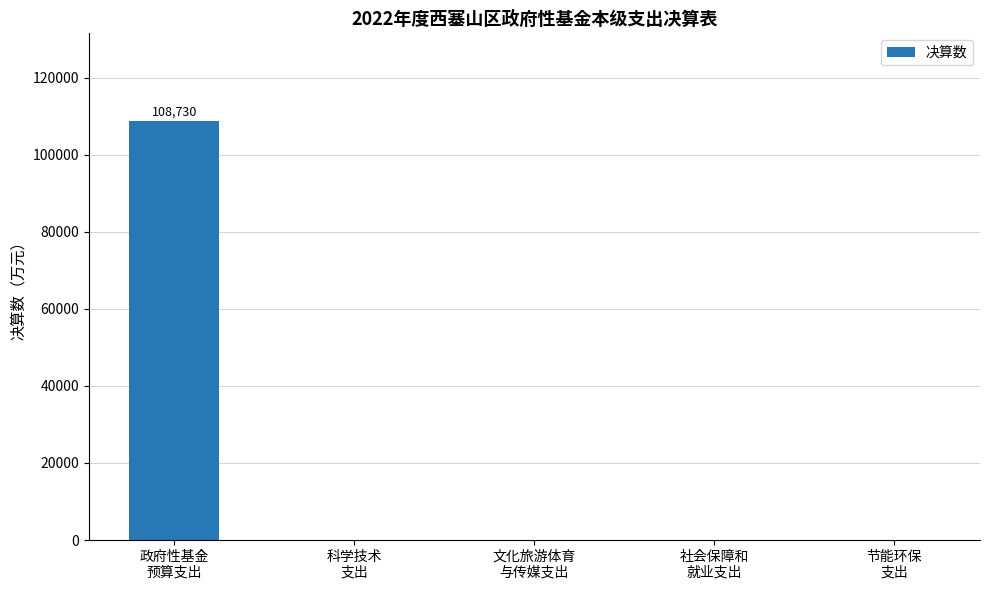

How many distinct data groups are displayed?

1